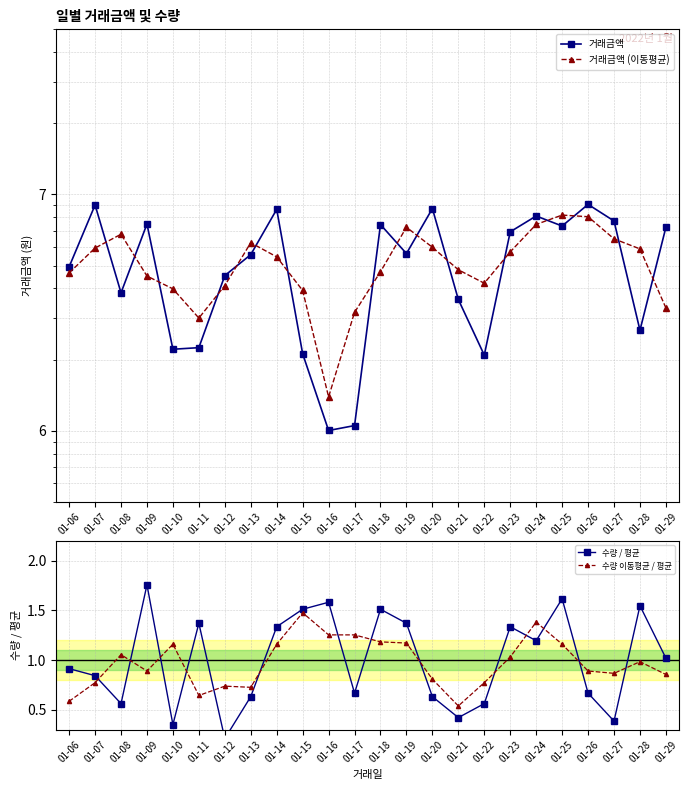

Between 01-06 and 01-24, which series saw the biggest shift?

거래금액